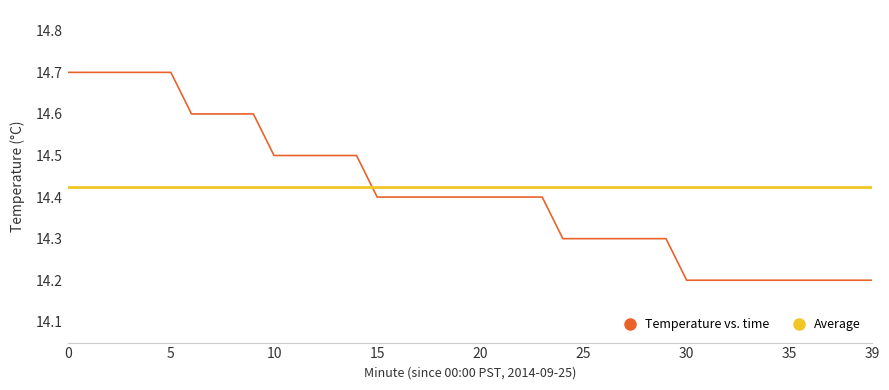

Reading left to right, list all the values displayed in this chart.

0=14.7	1=14.7	2=14.7	3=14.7	4=14.7	5=14.7	6=14.6	7=14.6	8=14.6	9=14.6	10=14.5	11=14.5	12=14.5	13=14.5	14=14.5	15=14.4	16=14.4	17=14.4	18=14.4	19=14.4	20=14.4	21=14.4	22=14.4	23=14.4	24=14.3	25=14.3	26=14.3	27=14.3	28=14.3	29=14.3	30=14.2	31=14.2	32=14.2	33=14.2	34=14.2	35=14.2	36=14.2	37=14.2	38=14.2	39=14.2